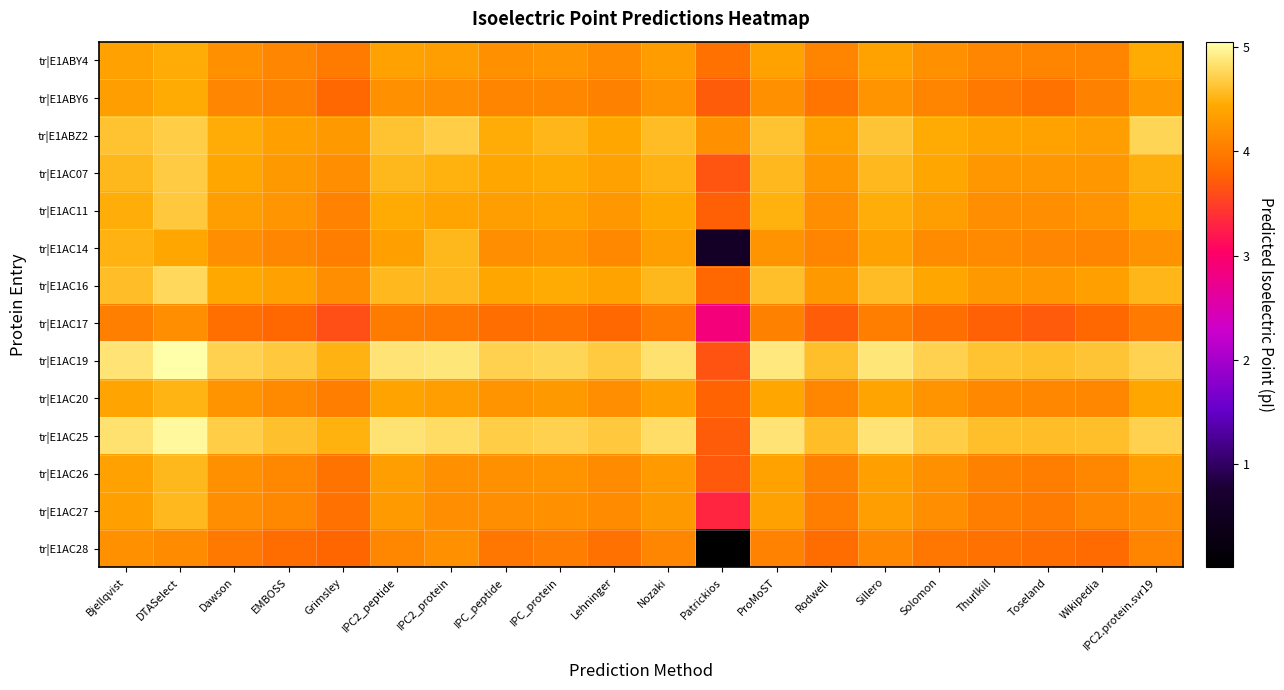

At how many categories does at least one series exceed 0?

20